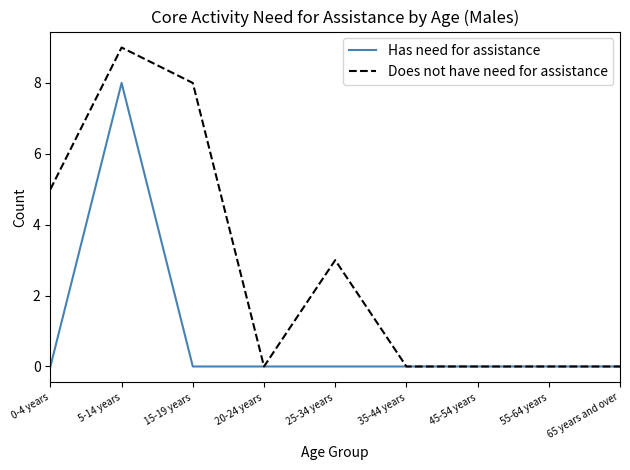

What is the maximum value for Does not have need for assistance?

9